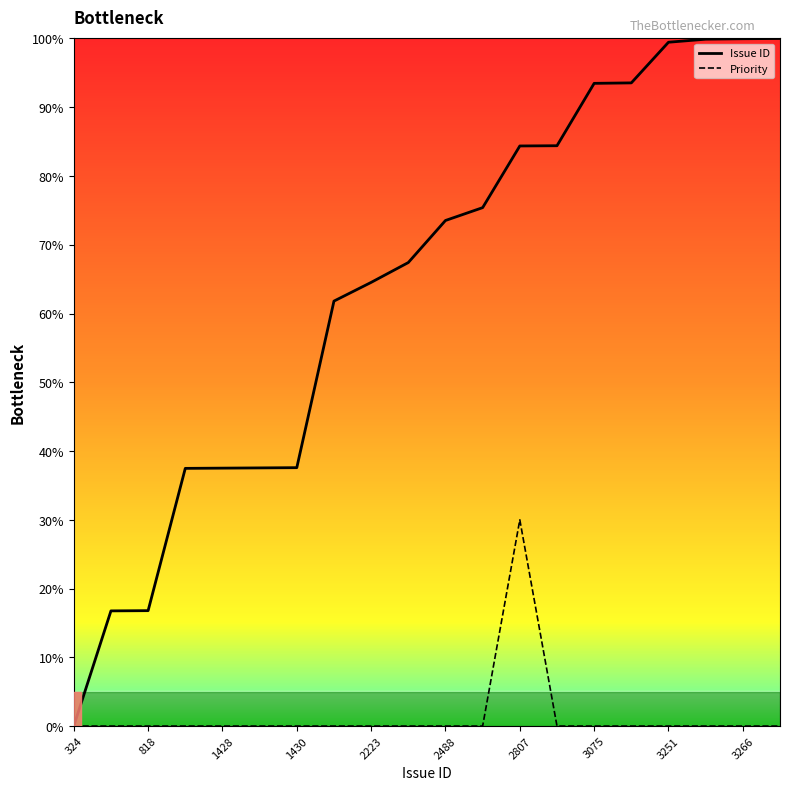

Which series has the widest spread of values?

Issue ID